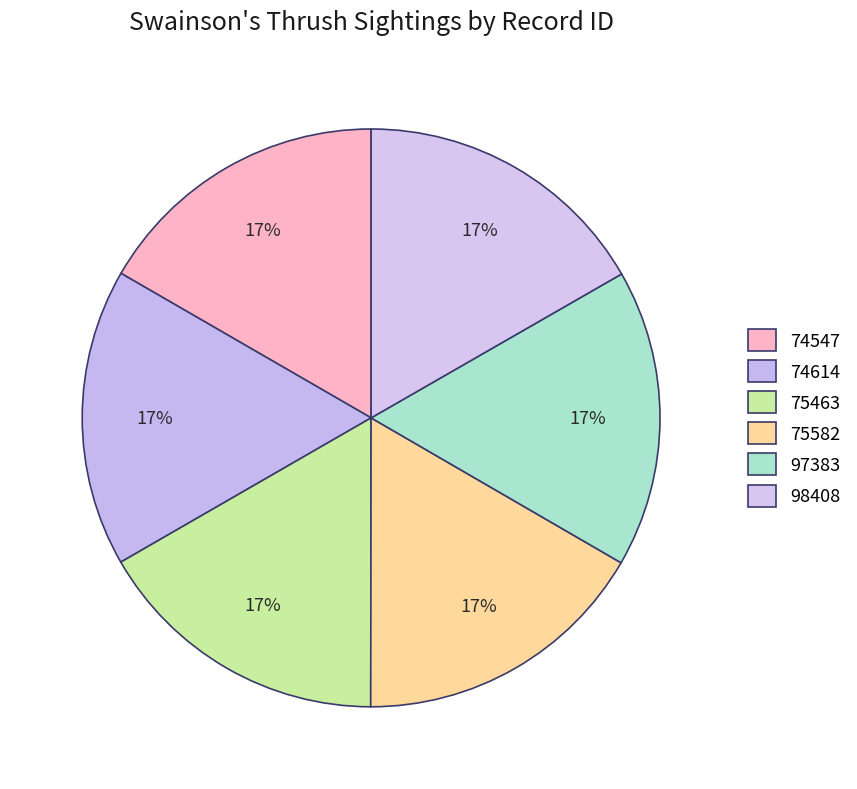

How many slices are in this pie chart?

6